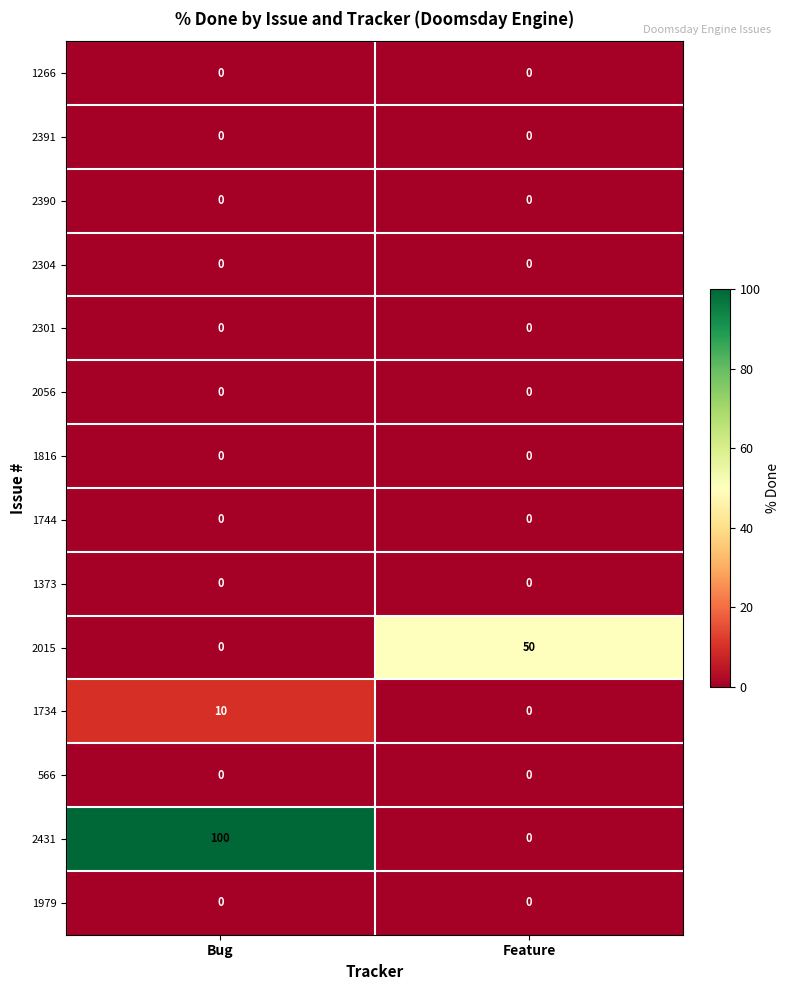

Rank the categories by 1734 value from lowest to highest.

Feature, Bug